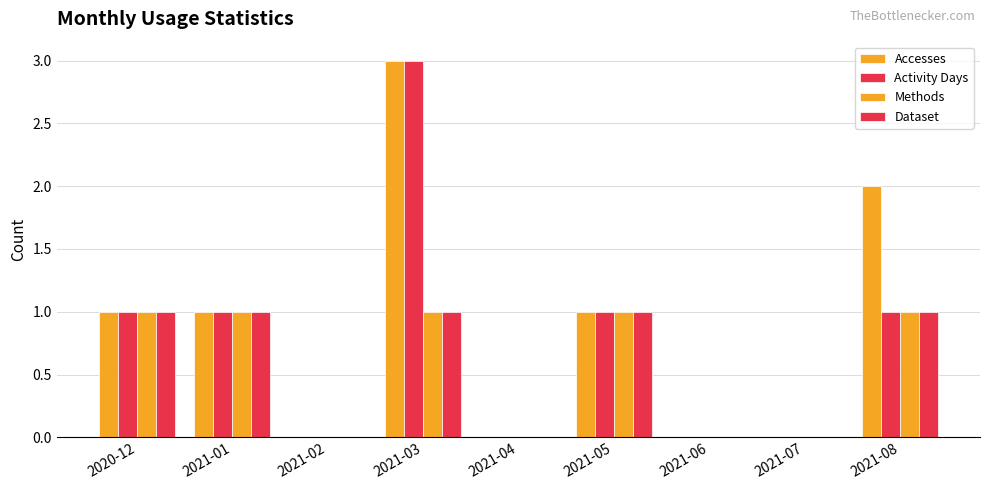

How many groups of bars are there?

9